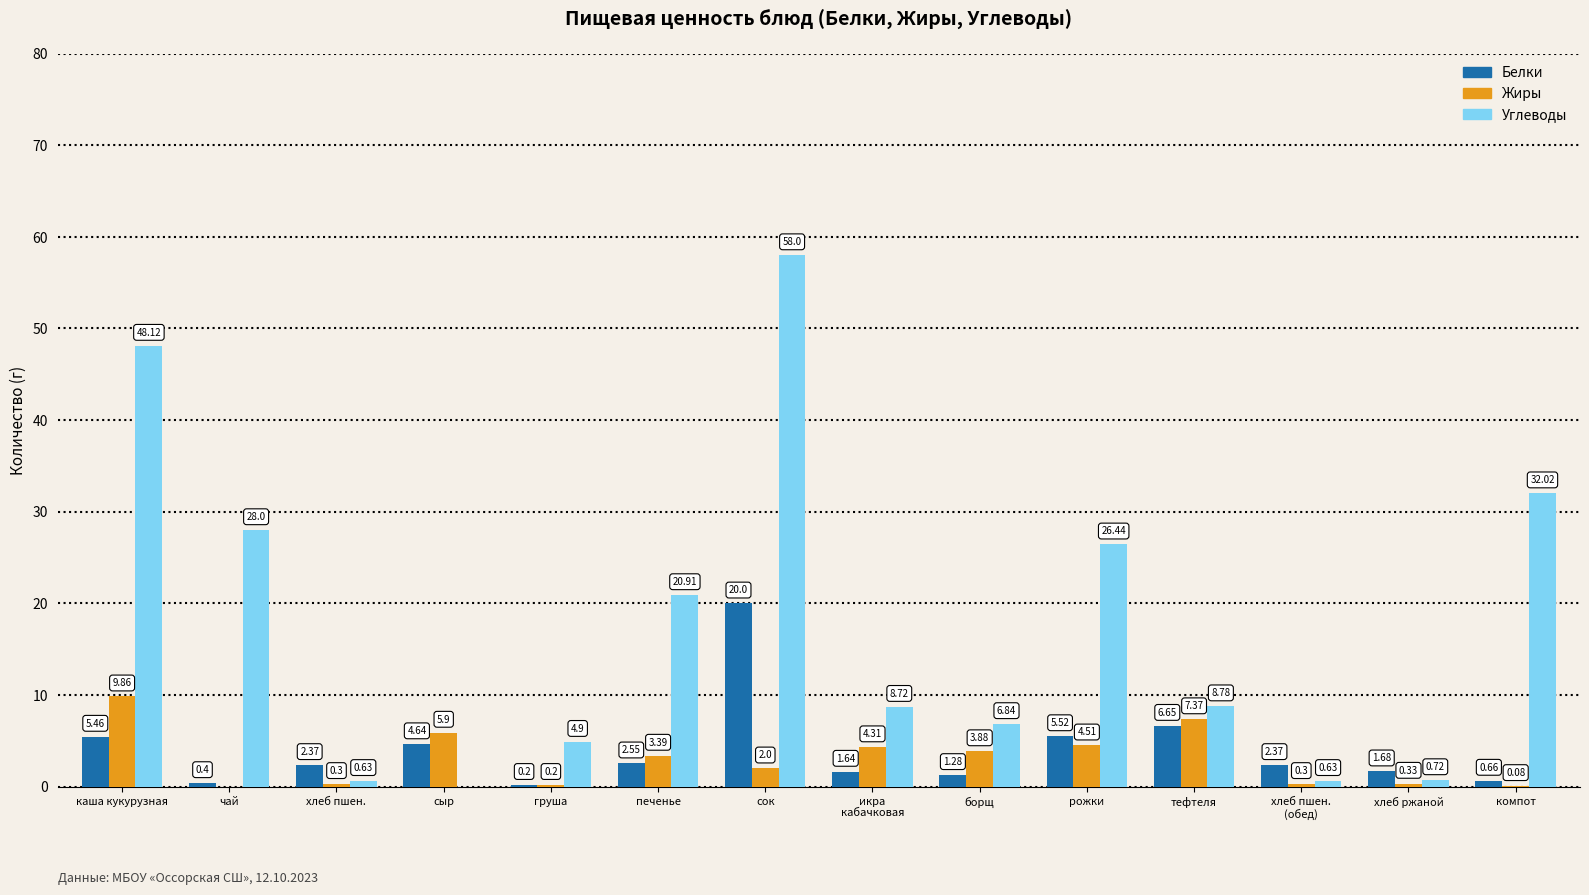

Does the chart contain stacked bars?

No